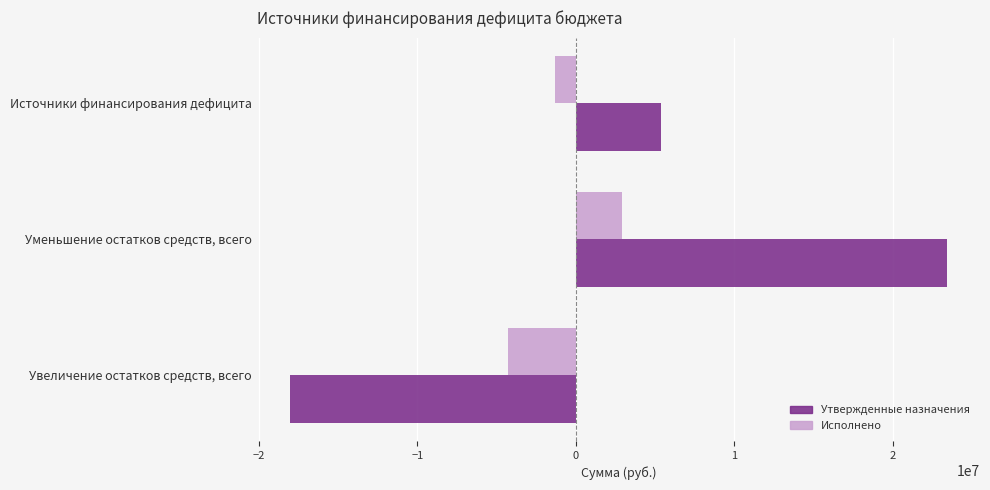

What is the approximate value of Исполнено at Уменьшение остатков средств, всего?

2924392.5